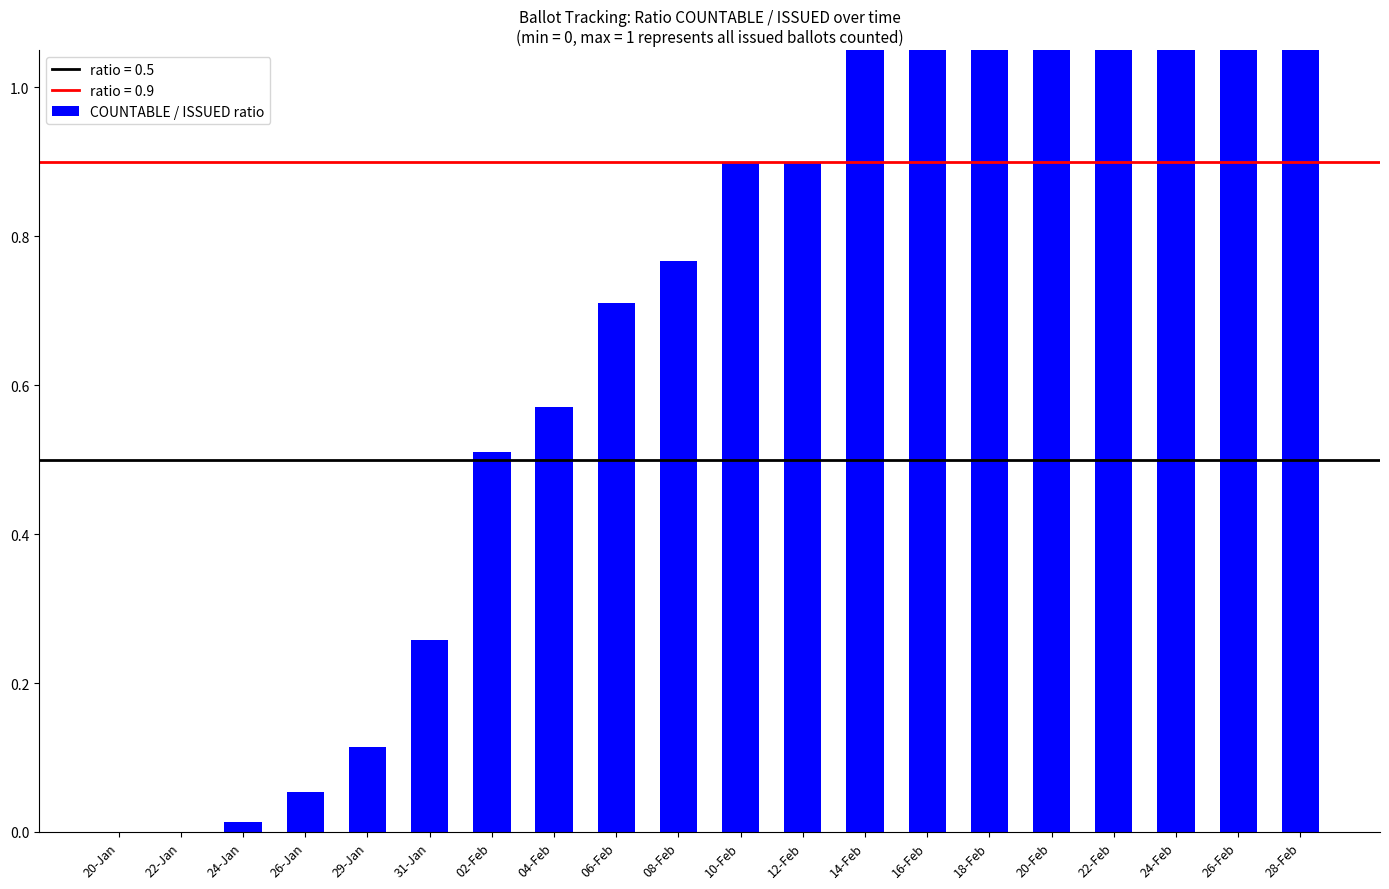

What is the difference between the second highest and minimum values?

1.5